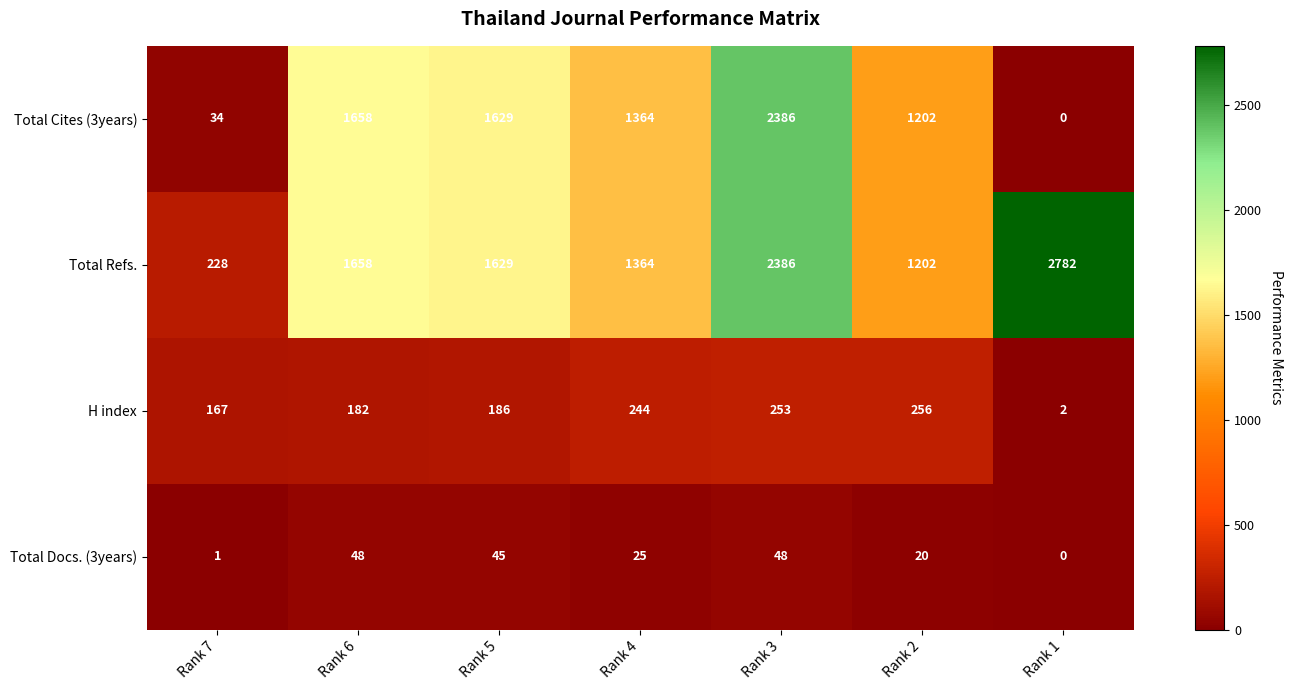

What is the difference between the highest and lowest values at Rank 4?

1339